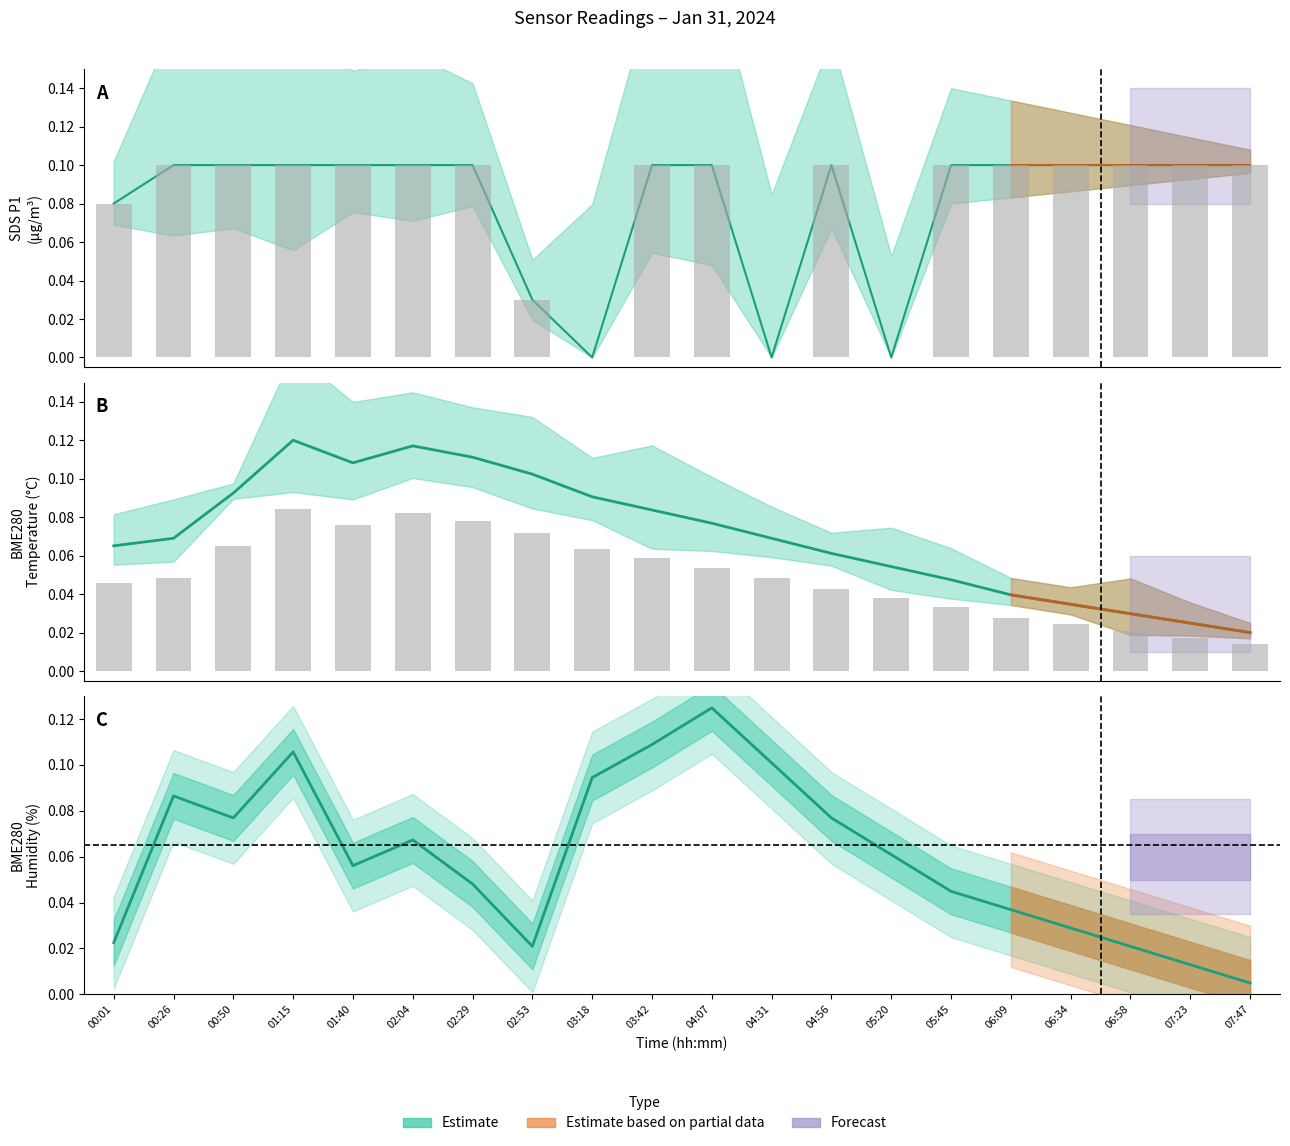

How many data points in SDS_P1 are above 0?

17